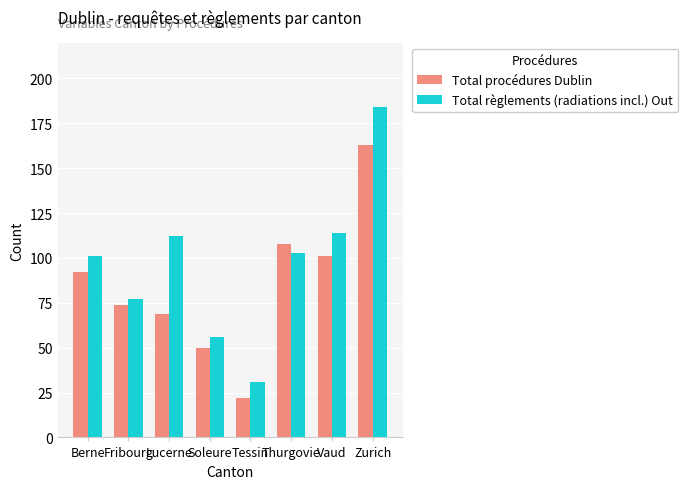

Are the bars grouped side by side (vs. stacked)?

Yes